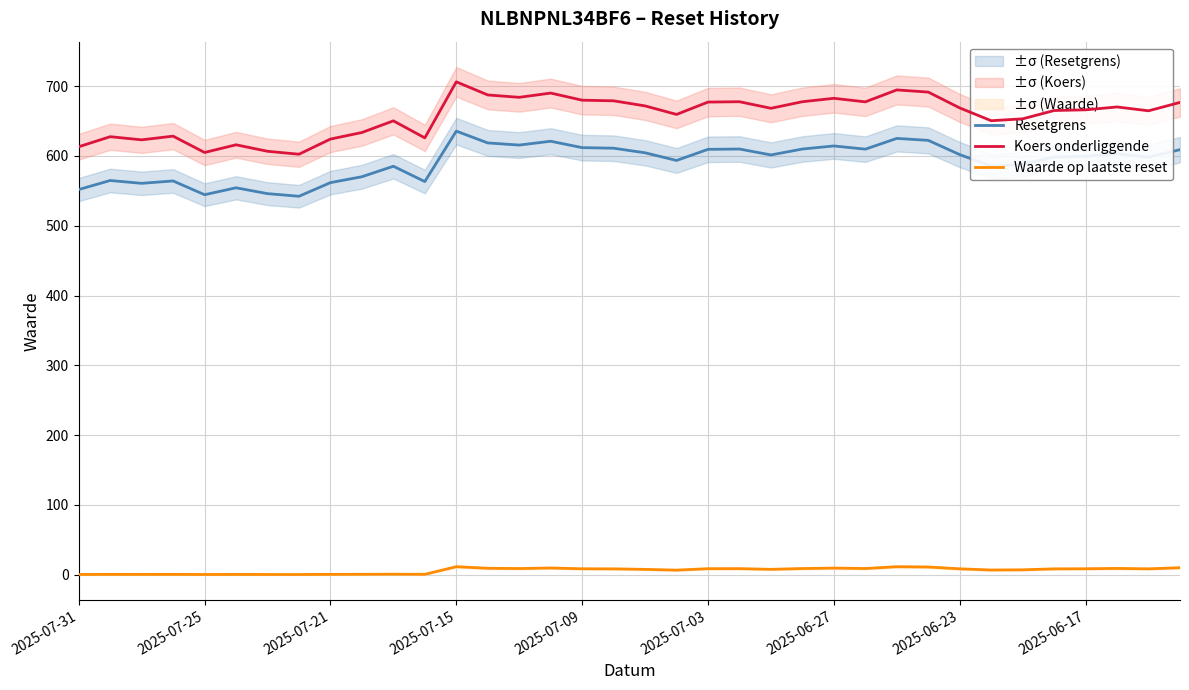

True or false: Resetgrens has more than 2 interior local peaks.

True